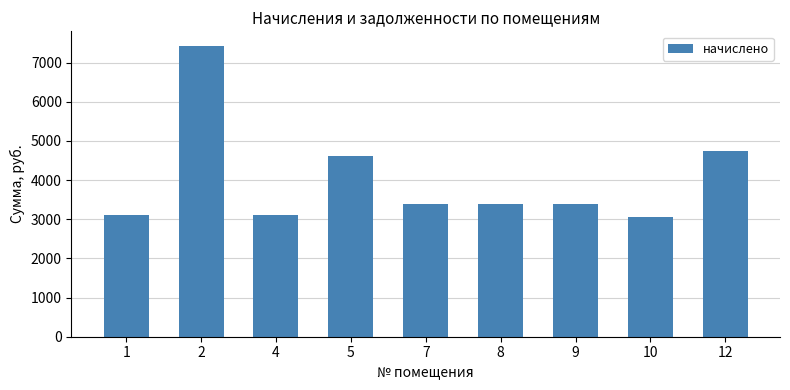

What is the value of the 3rd bar from the left?

3102.6